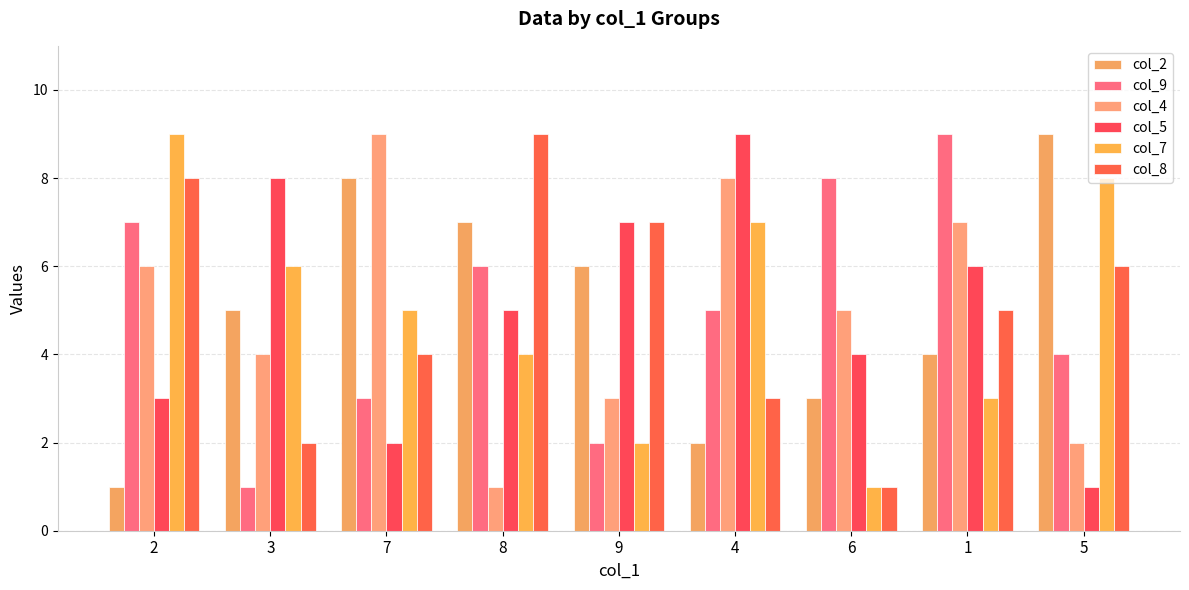

Between 4 and 9, which is larger?

9